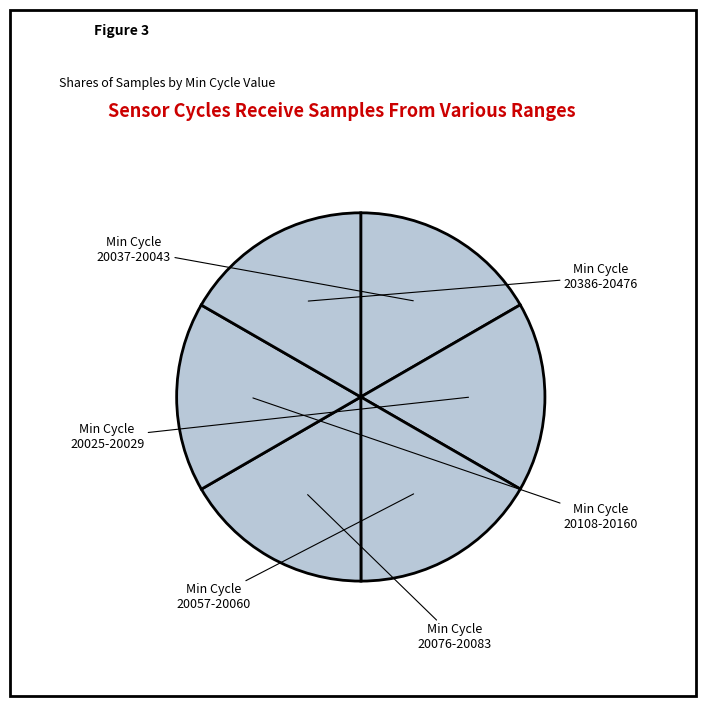

Count the number of slices in the pie.

6